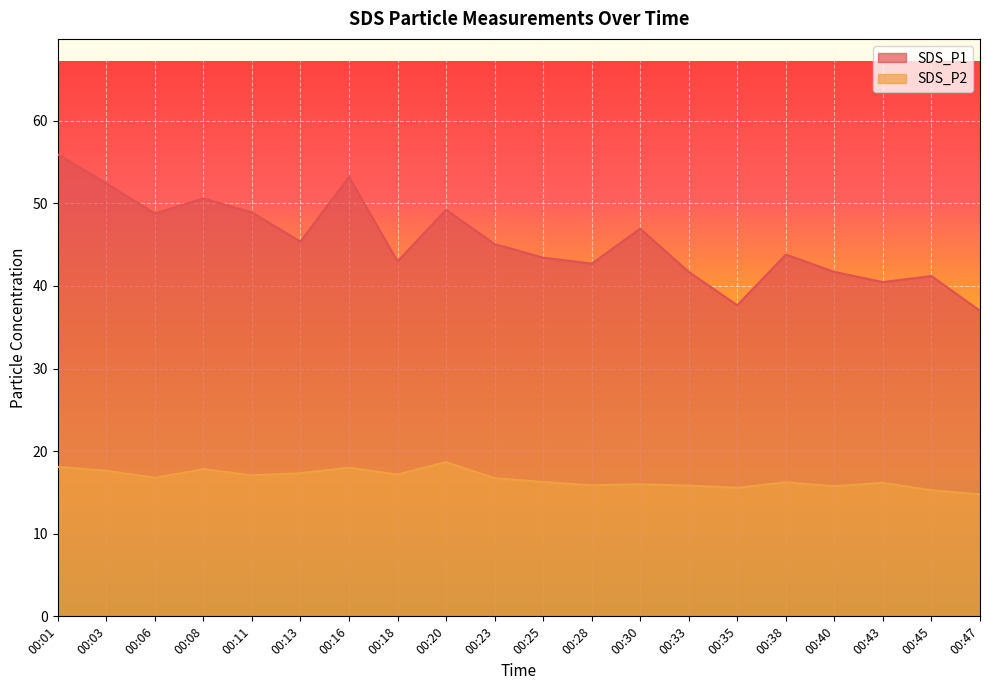

What are all the series names shown in the legend?

SDS_P1, SDS_P2